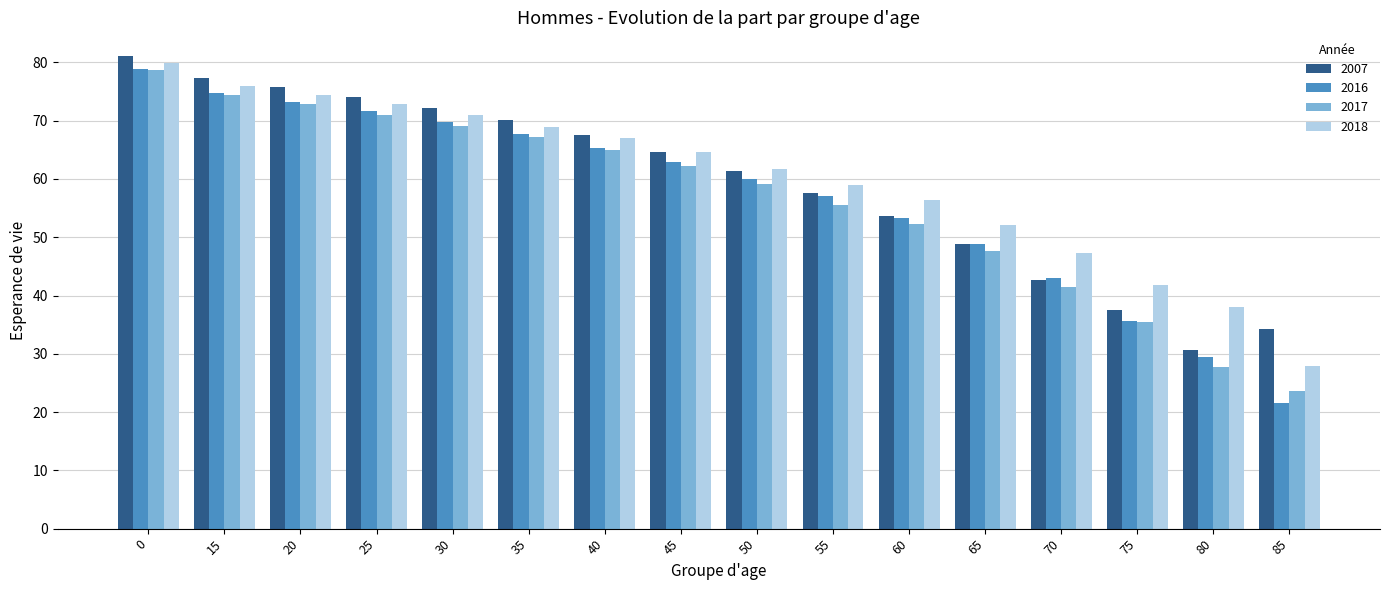

How many categories are shown in the chart?

16